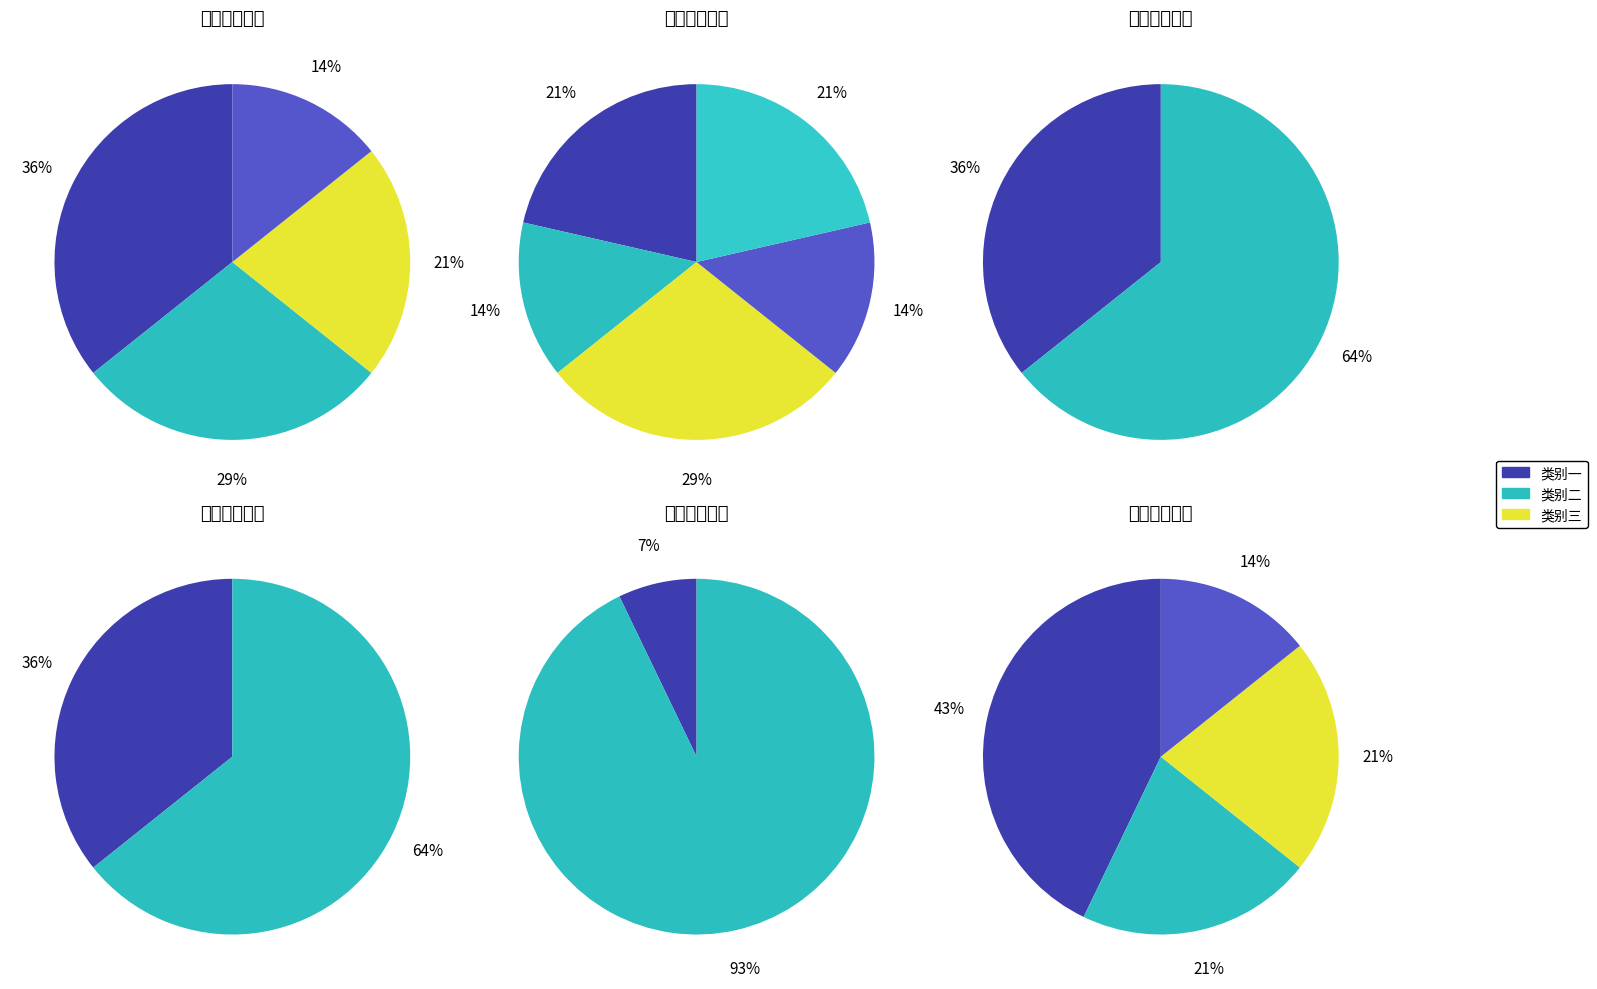

How many slices are in this pie chart?

5